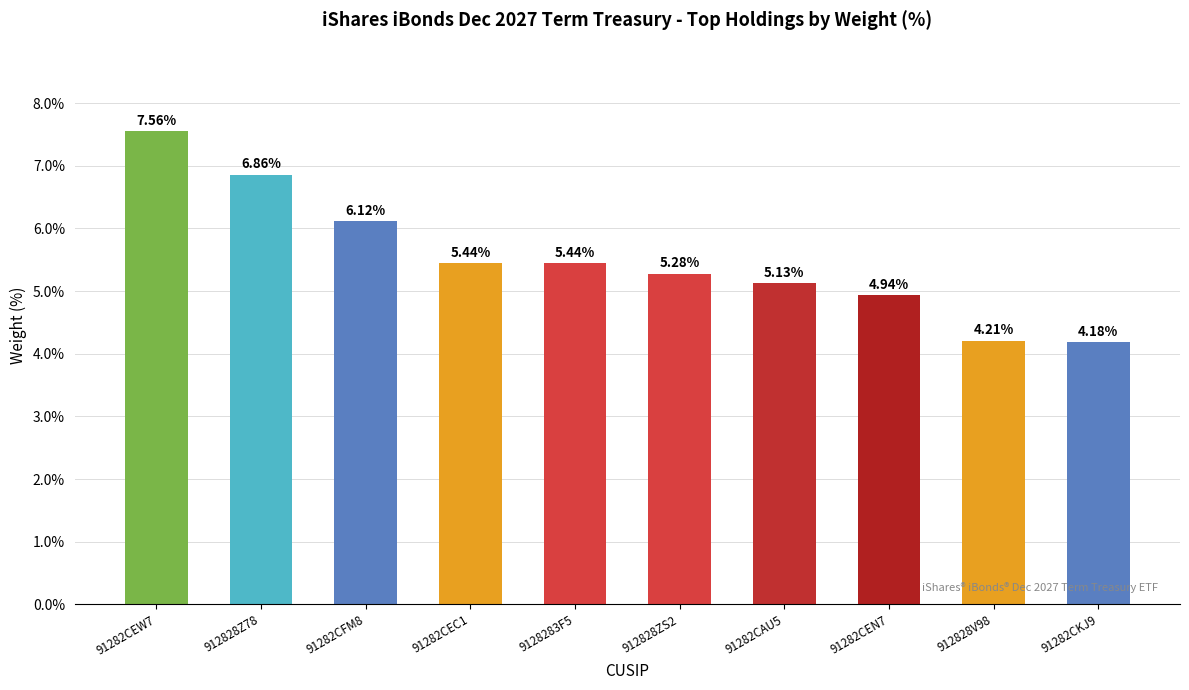

What is the sum of all values?

55.2